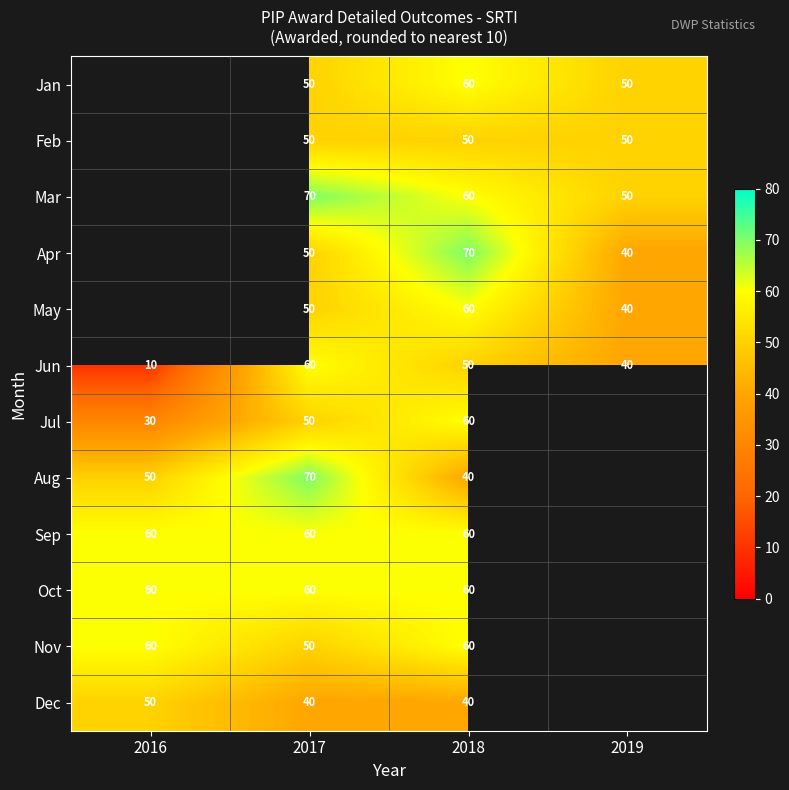

What is the maximum value for Jun?

60